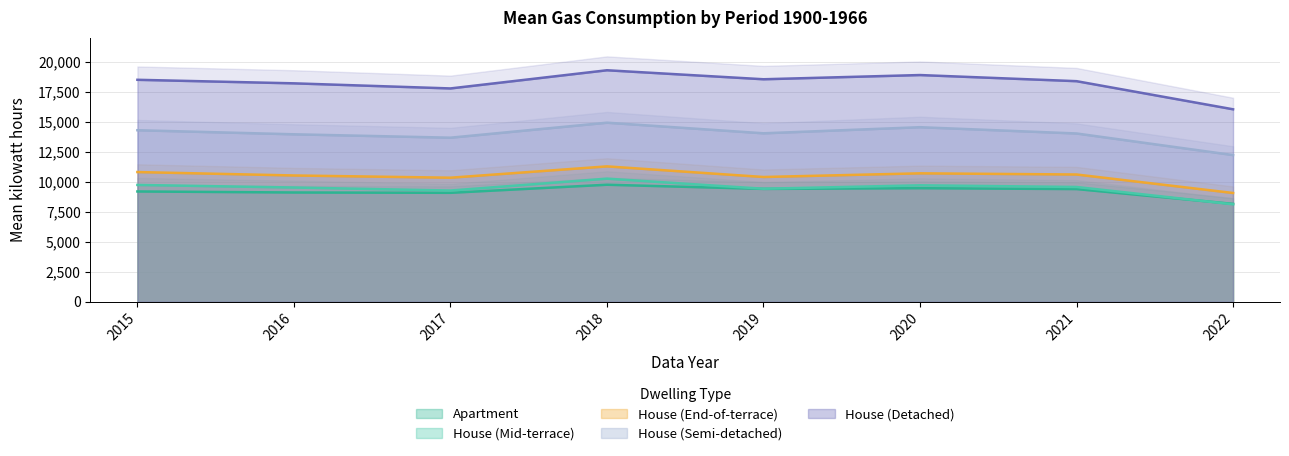

What is the value of the House (Mid-terrace) point at the 4th from the left?

10259